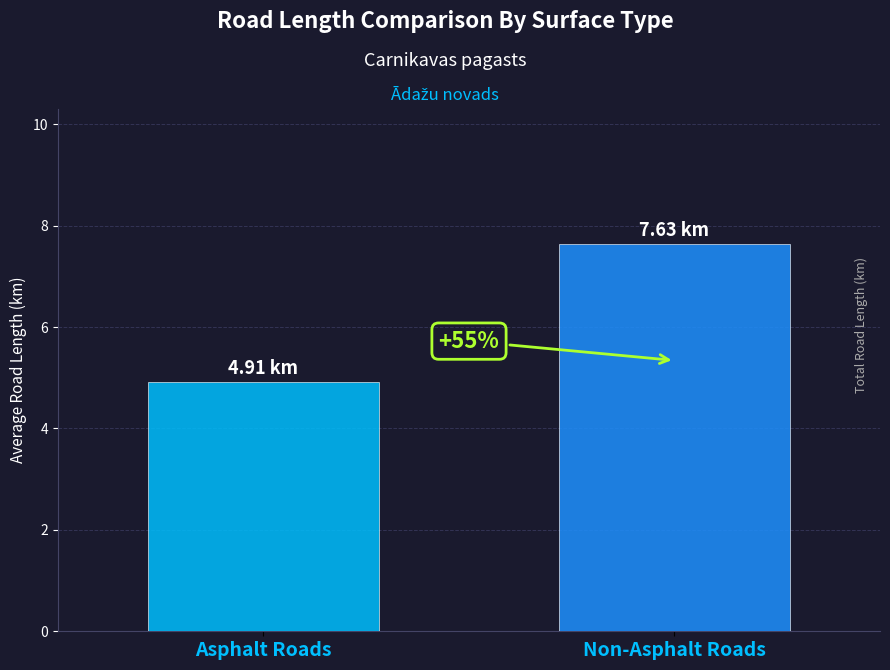

How many bars are there in each group?

2